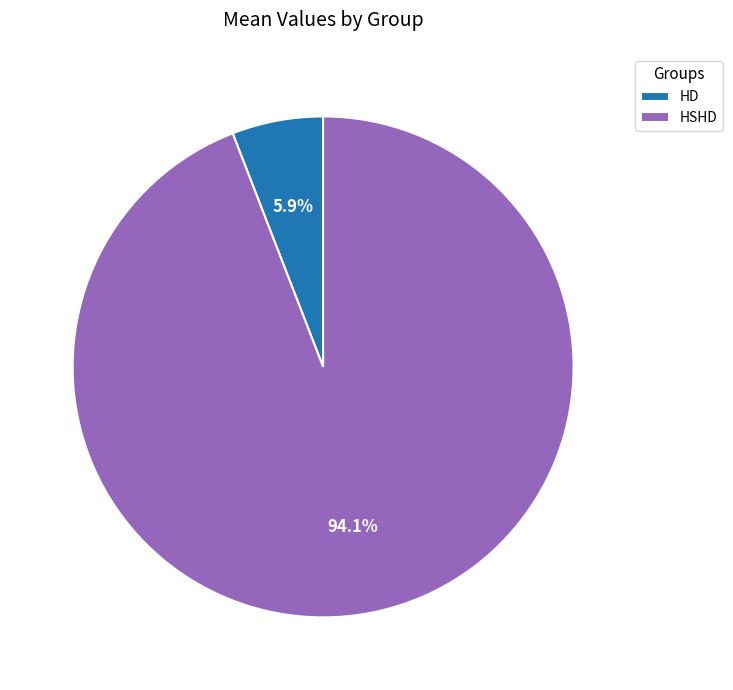

Is it true that HSHD is 81% of the pie?

False